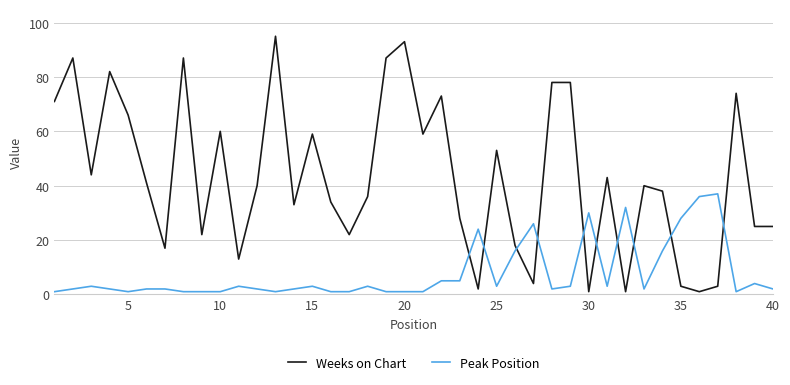

Rank the series by their maximum value, from highest to lowest.

Weeks on Chart, Peak Position